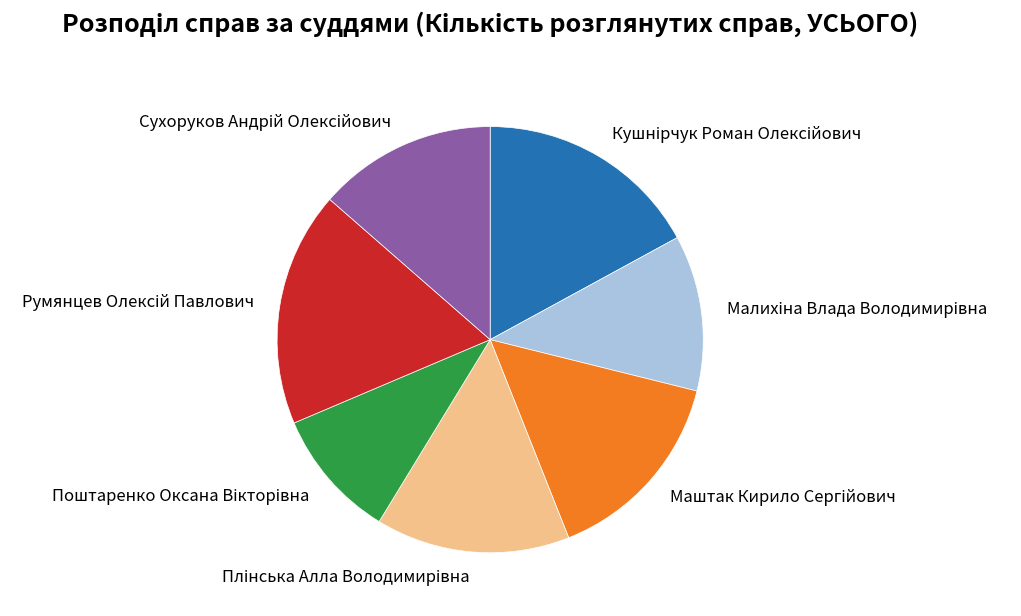

Is there any slice that represents more than half of the pie?

No